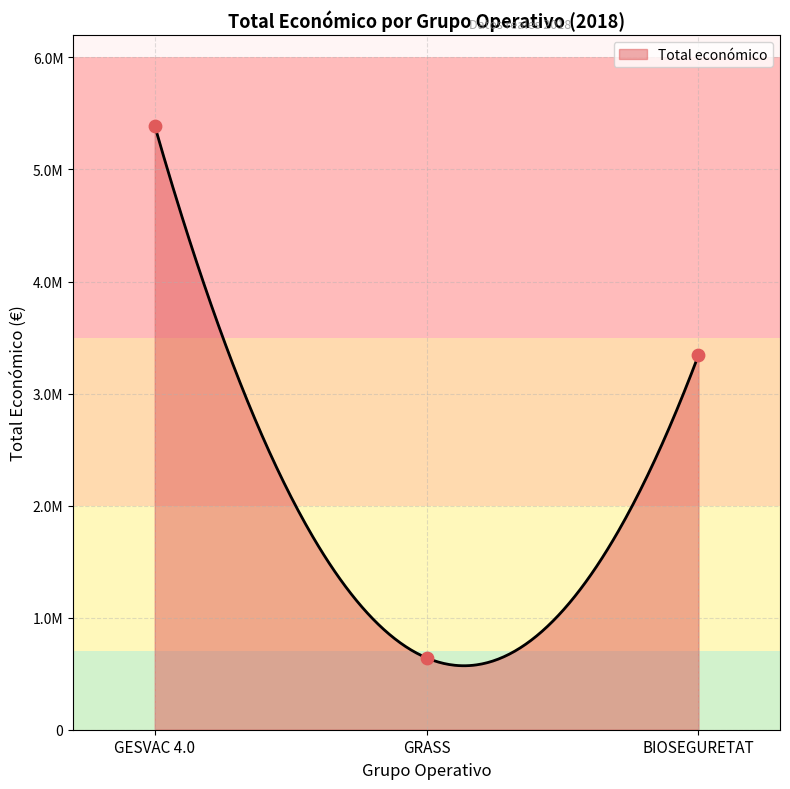

Between BIOSEGURETAT and GESVAC 4.0, which is larger?

GESVAC 4.0